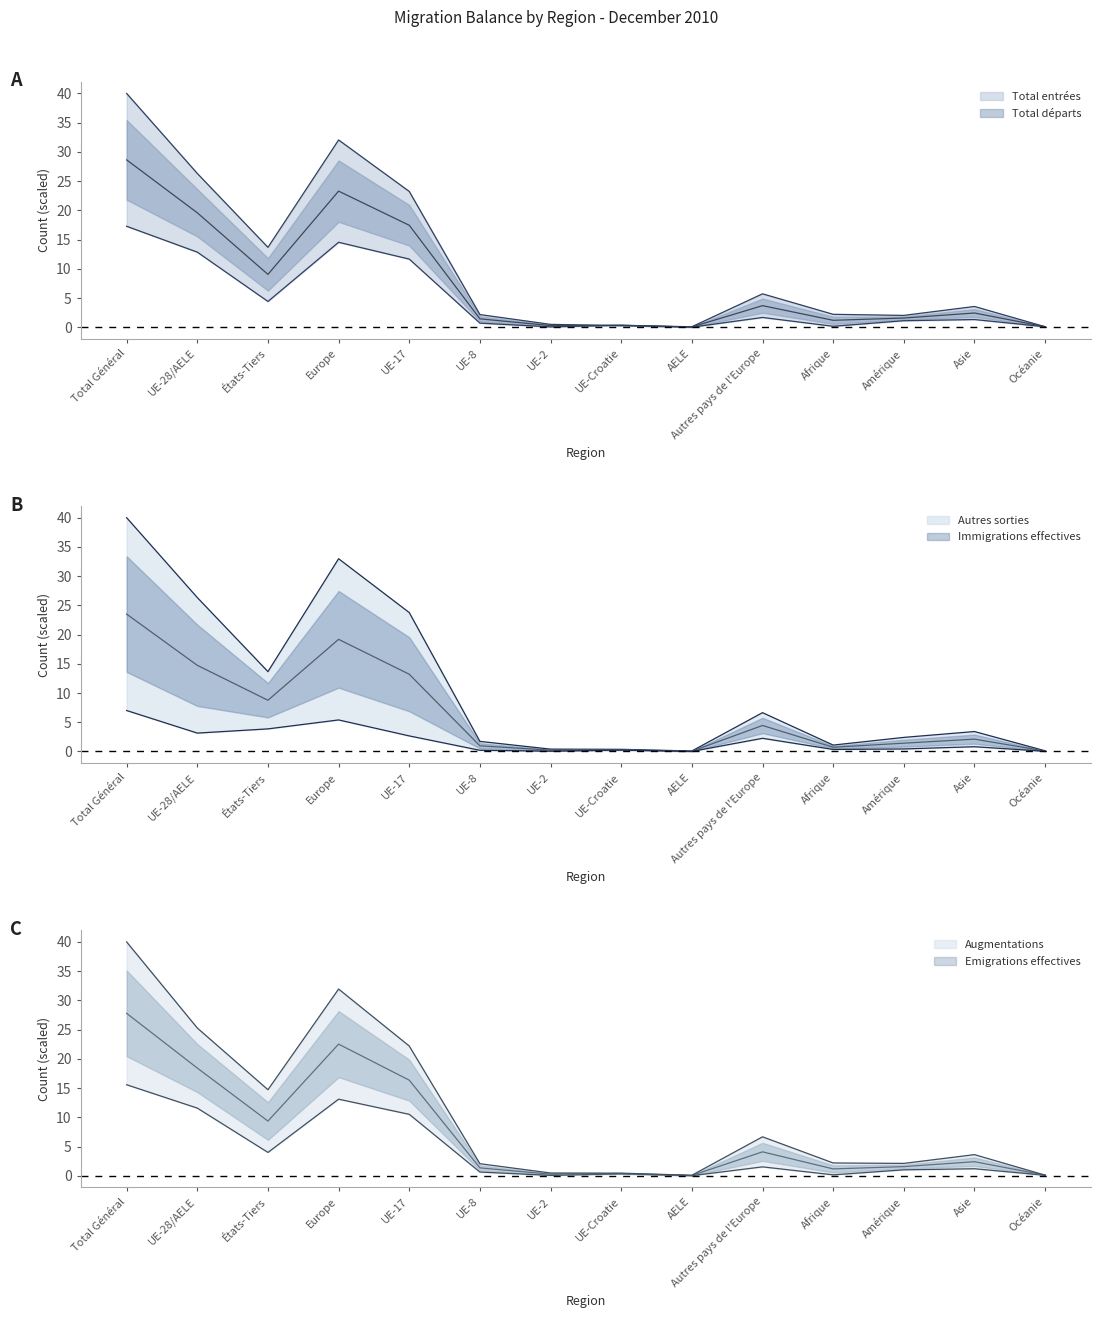

Where does the Emigrations effectives series first go above 1?

Total Général